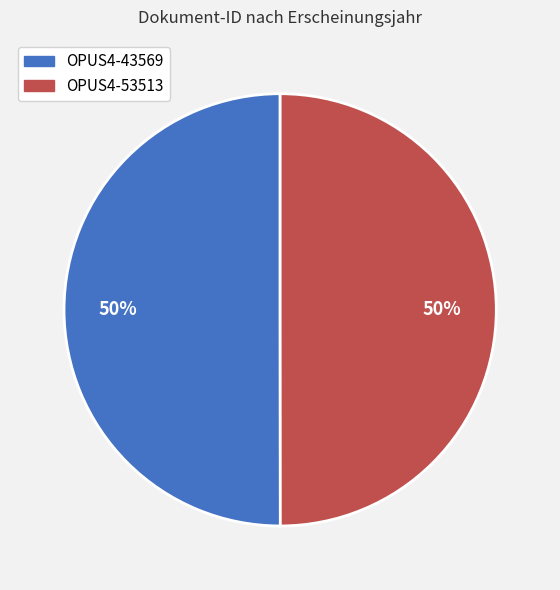

Approximately how many times larger is the value at OPUS4-53513 compared to OPUS4-43569?

1.0